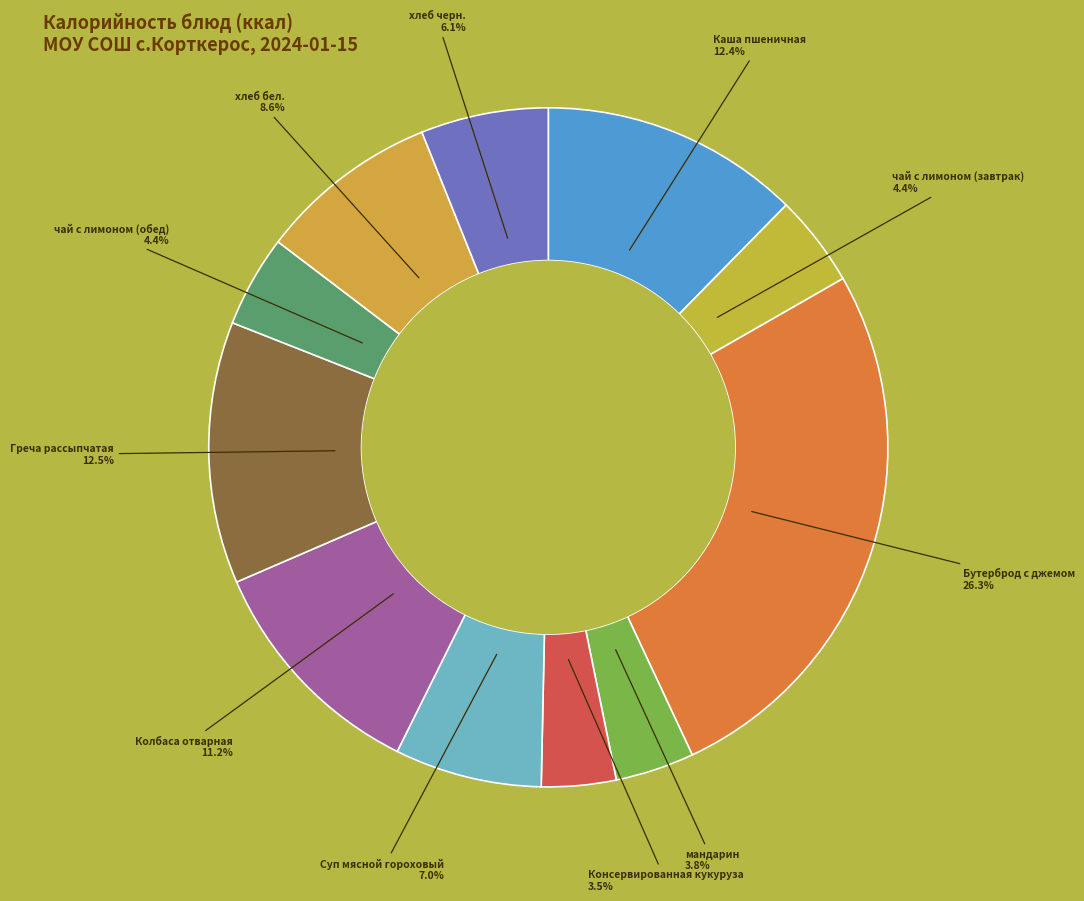

How many segments does this pie chart have?

11